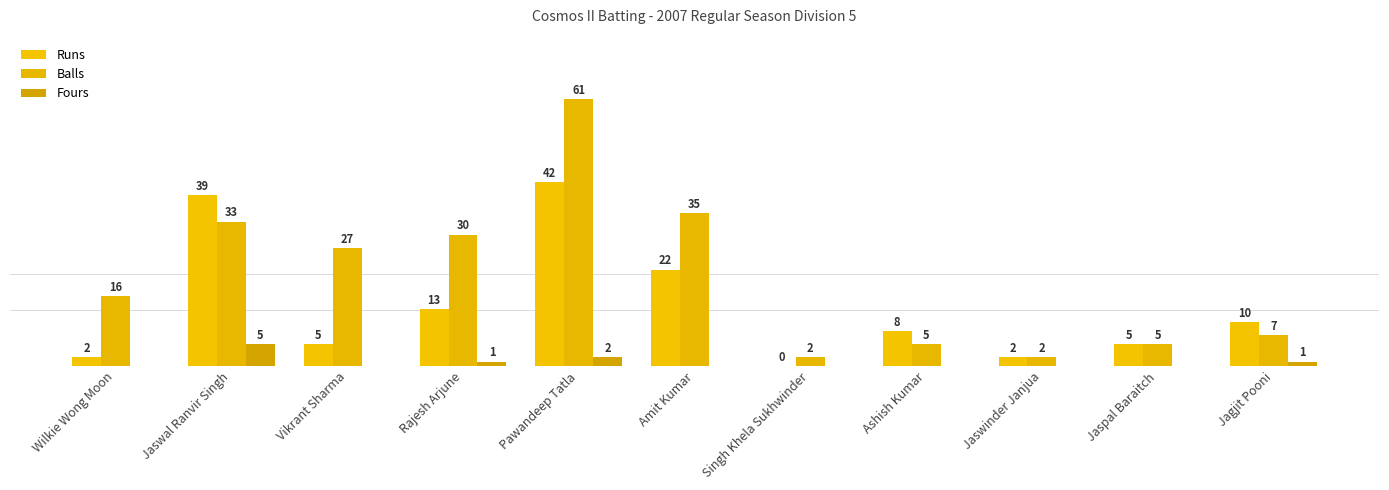

Which has a higher value, Jaspal Baraitch or Amit Kumar?

Amit Kumar